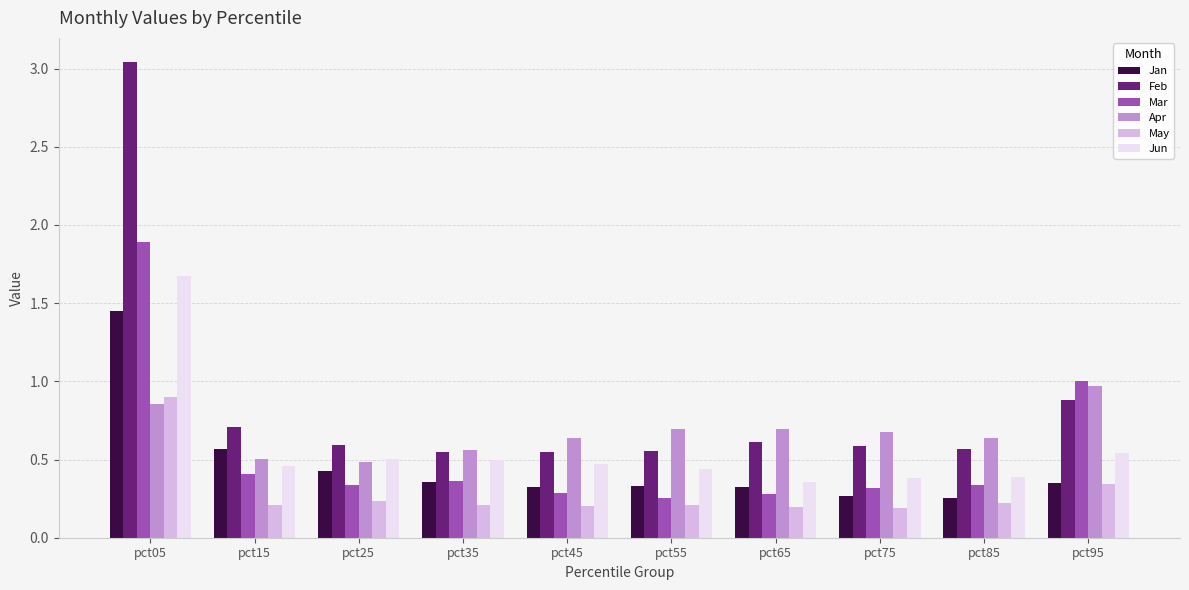

Are the bars horizontal?

No